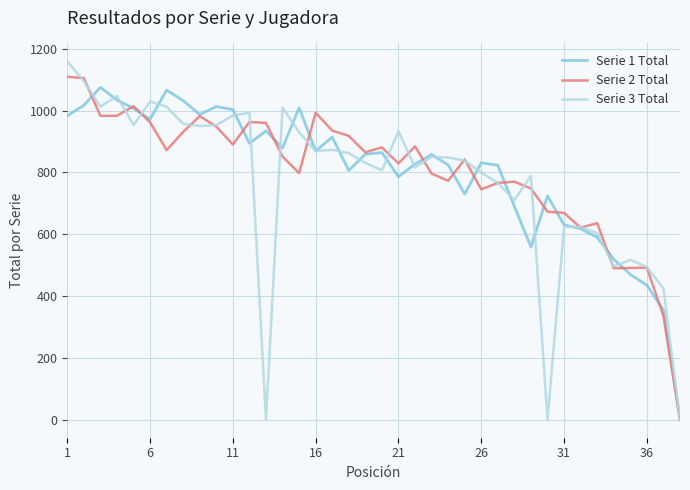

Which series has the largest range (max minus min)?

Serie 3 Total